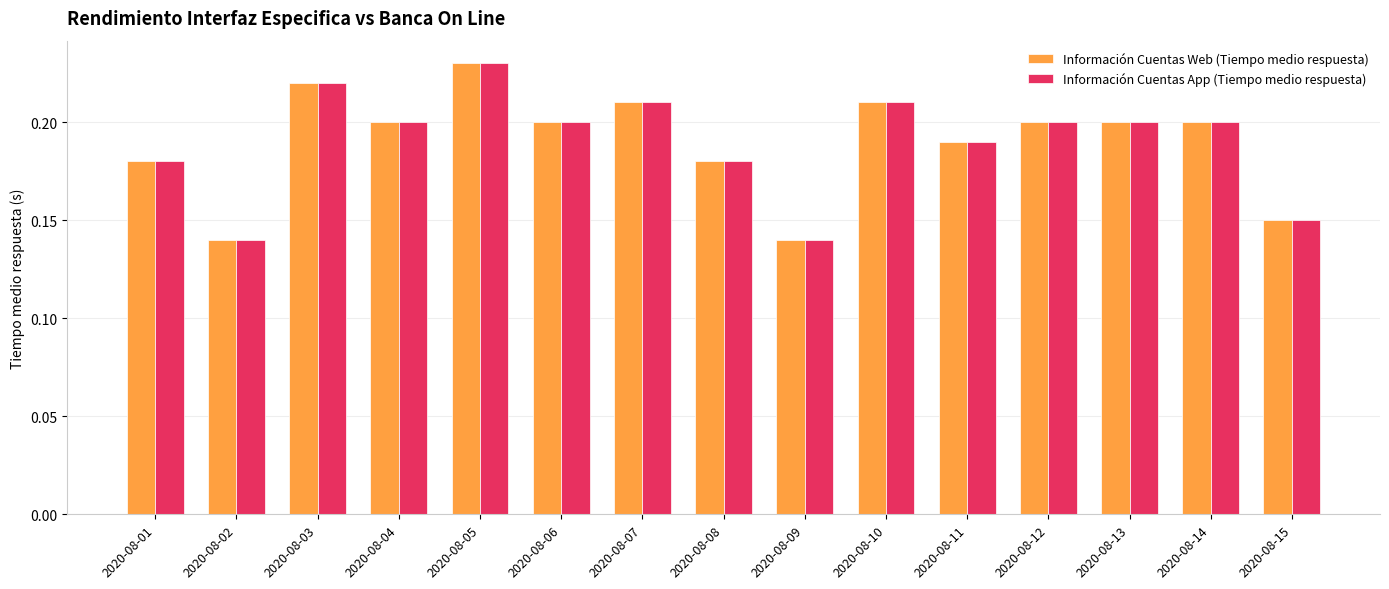

The Información Cuentas App (Tiempo medio respuesta) series shows 0.0 at 2020-08-06. True or false?

False